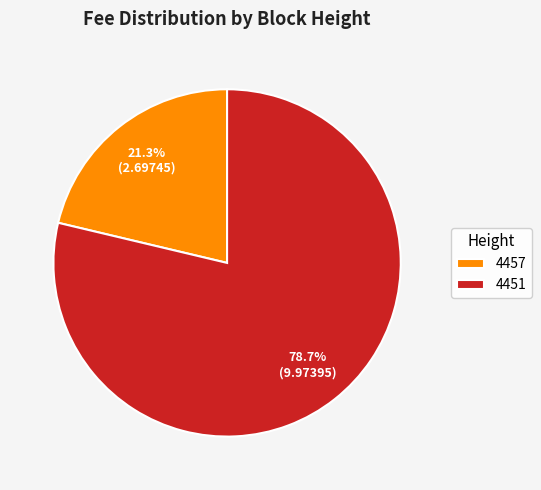

What is the largest slice in the pie chart?

4451